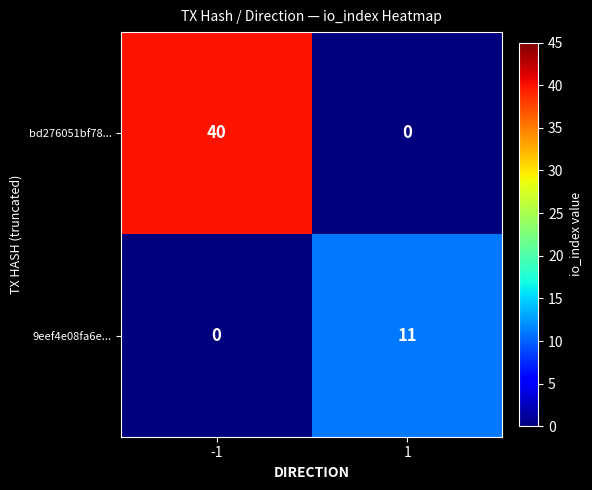

Rank the series by their maximum value, from lowest to highest.

9eef4e08fa6e..., bd276051bf78...